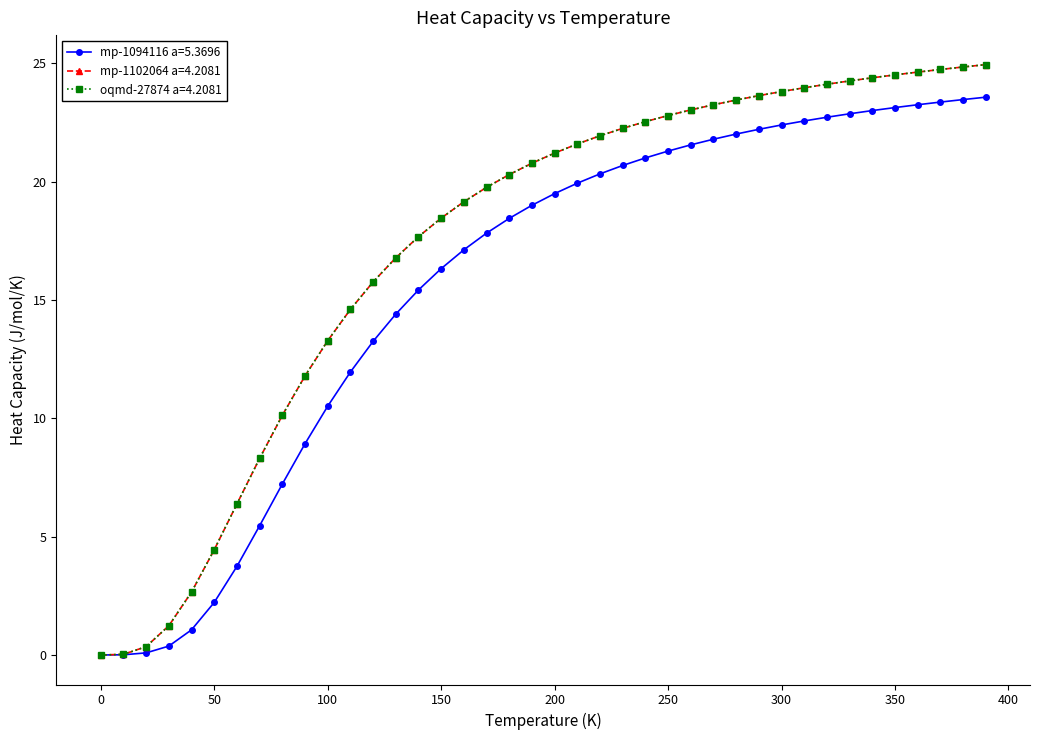

How many categories are shown in the chart?

40